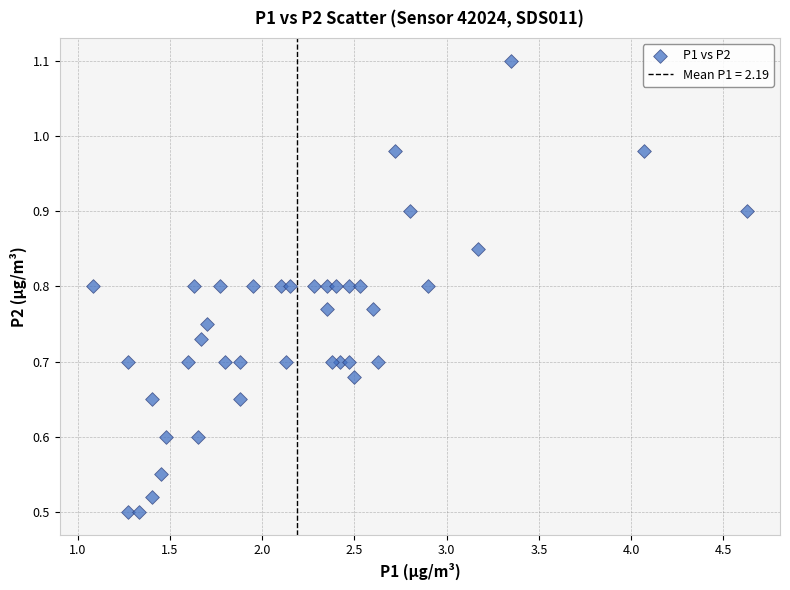

What is the range of X values (max minus min)?

3.5